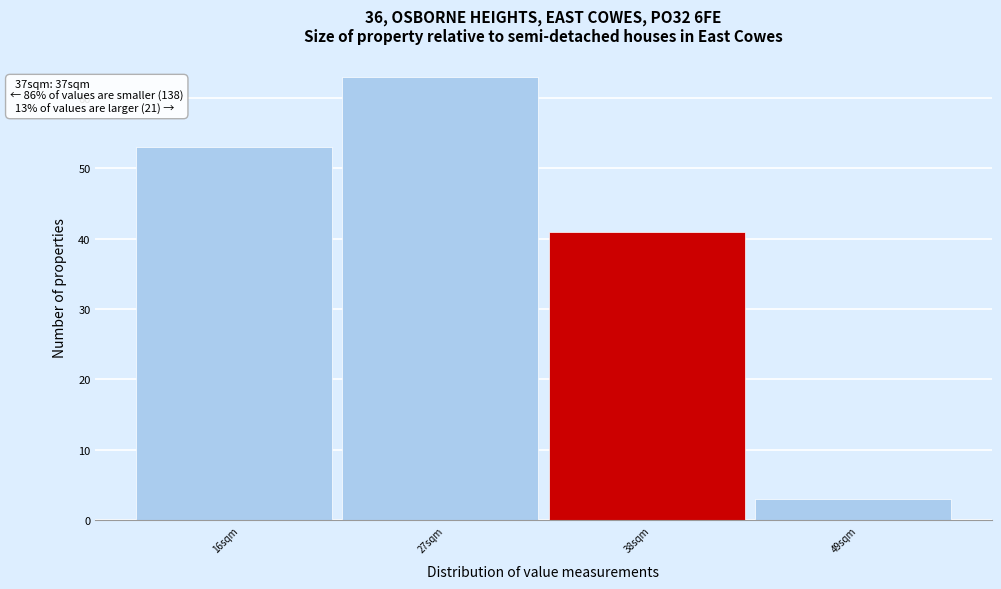

Reading left to right, list all the values displayed in this chart.

16sqm=53	27sqm=63	38sqm=41	49sqm=3